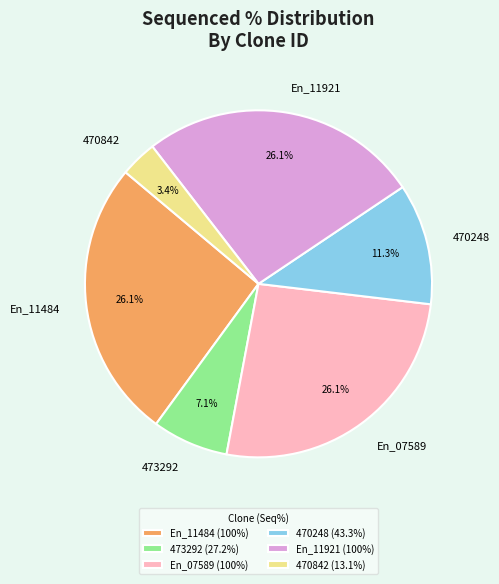

Does 470842 represent more than half of the total?

No